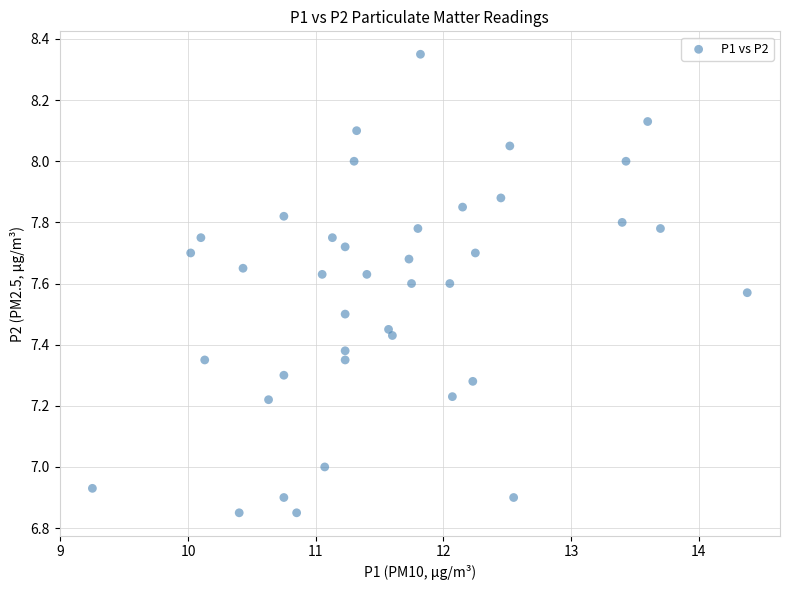

What is the range of Y values (max minus min)?

1.5